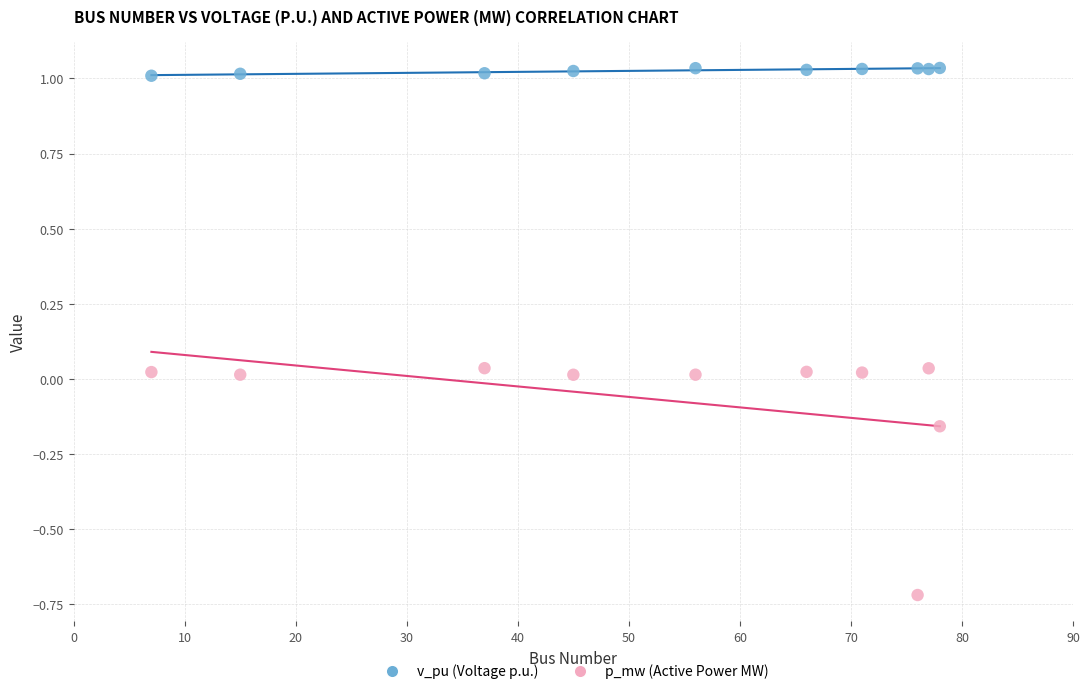

Which series reaches the minimum Y coordinate?

p_mw (Active Power MW)